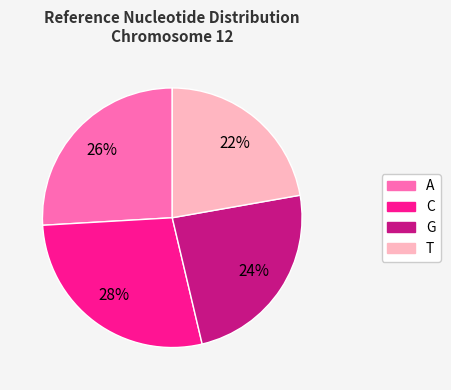

Is there a majority slice in this chart?

No